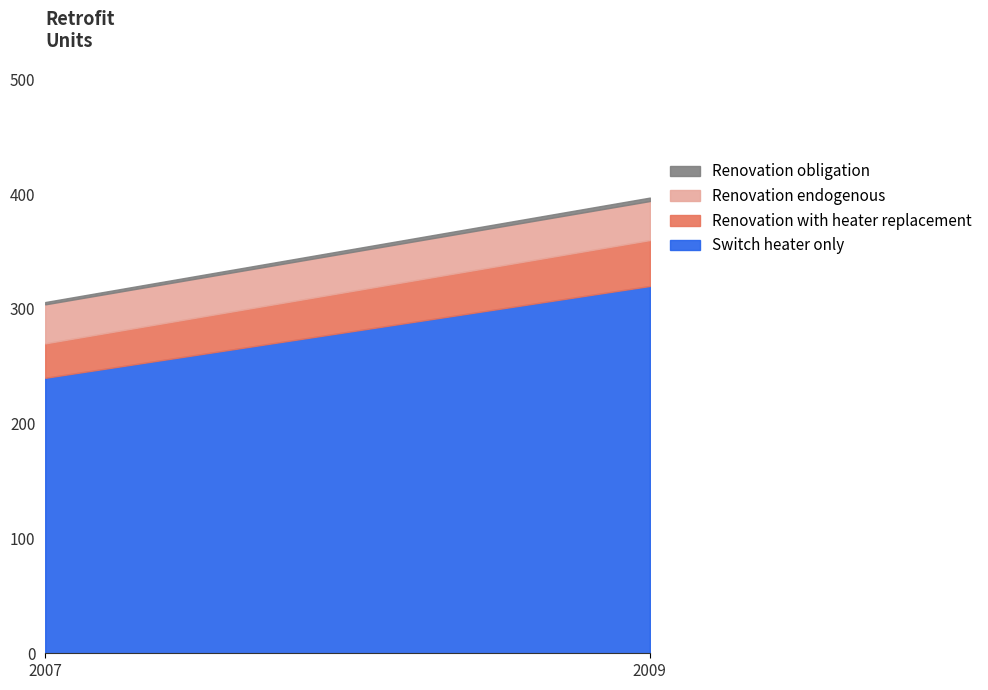

What is the sum of all Renovation with heater replacement values?

70